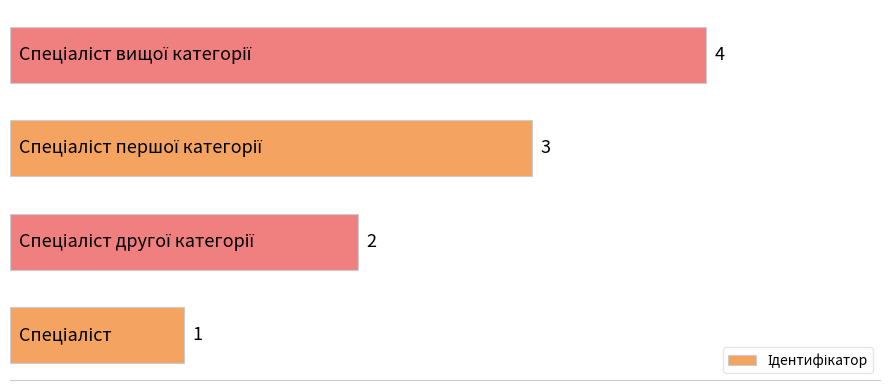

Count the number of categories in the chart.

4